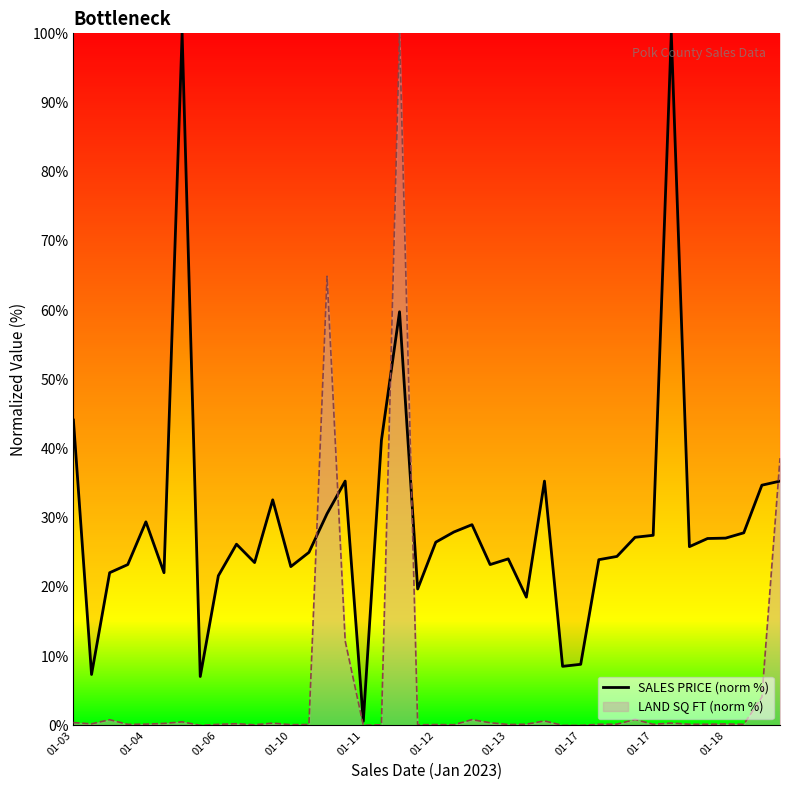

How many interior local valleys (lower than both neighbors) does the data have?

11